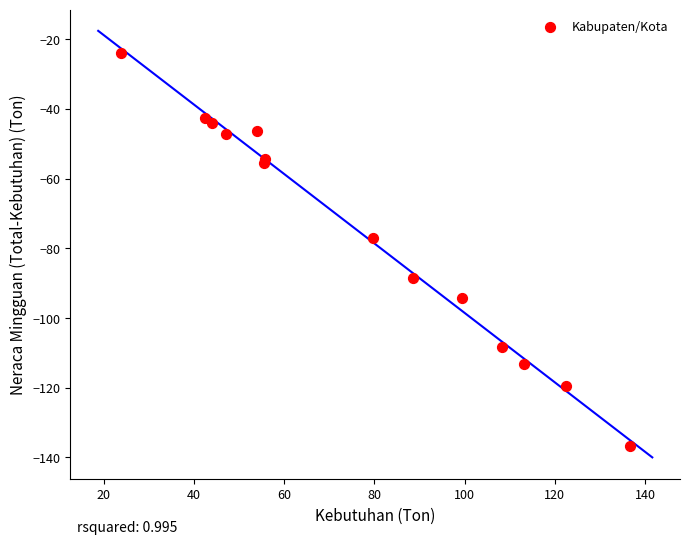

What is the range of X values (max minus min)?

112.8